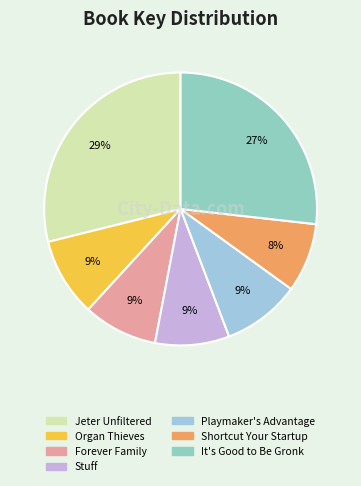

To the nearest percent, what percentage of the pie is It's Good to Be Gronk?

27%